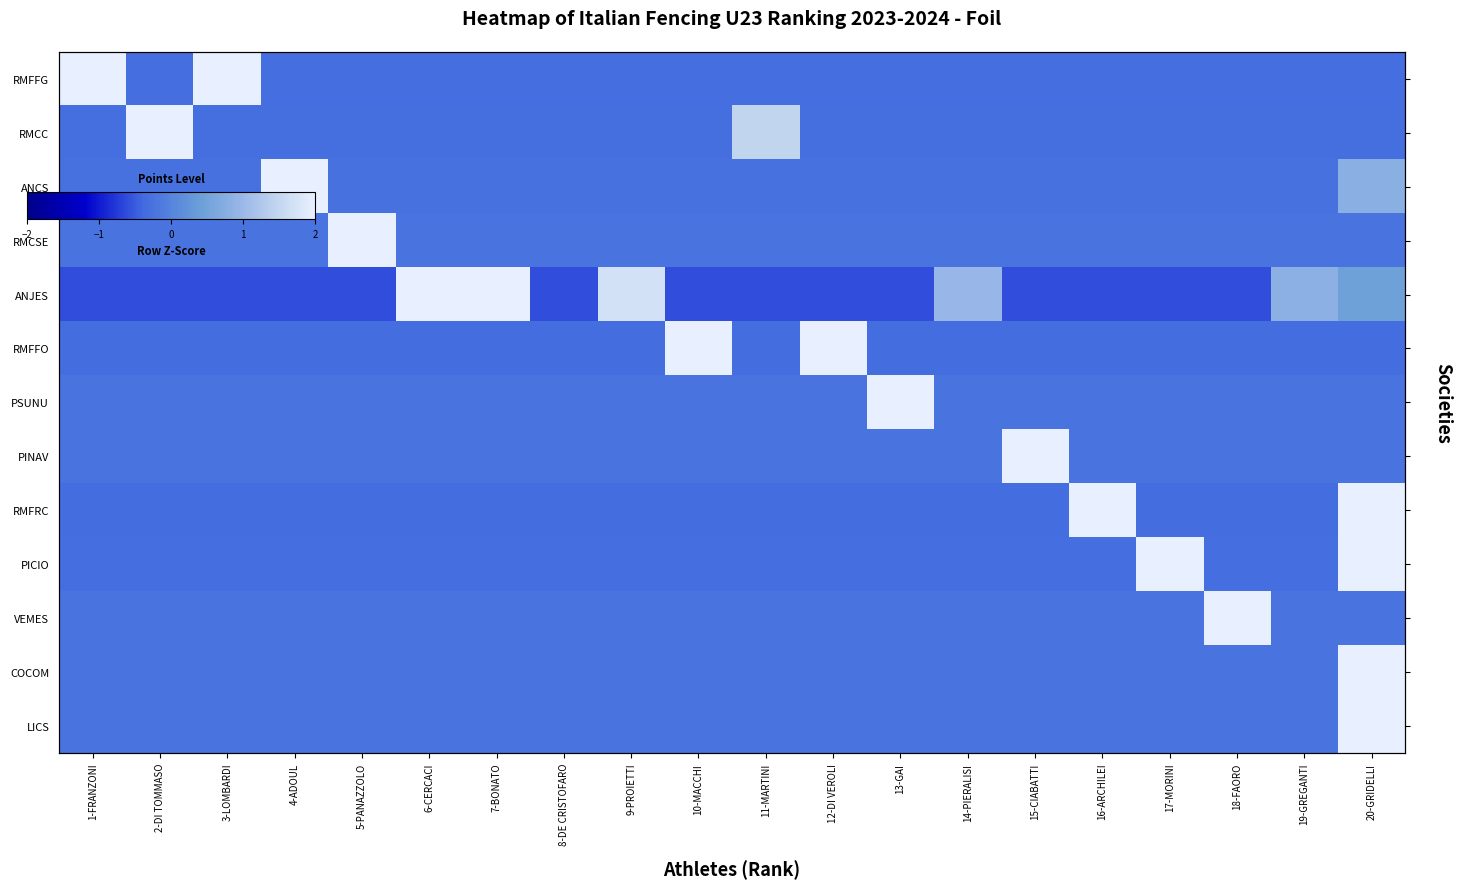

Count the number of data series in this chart.

13